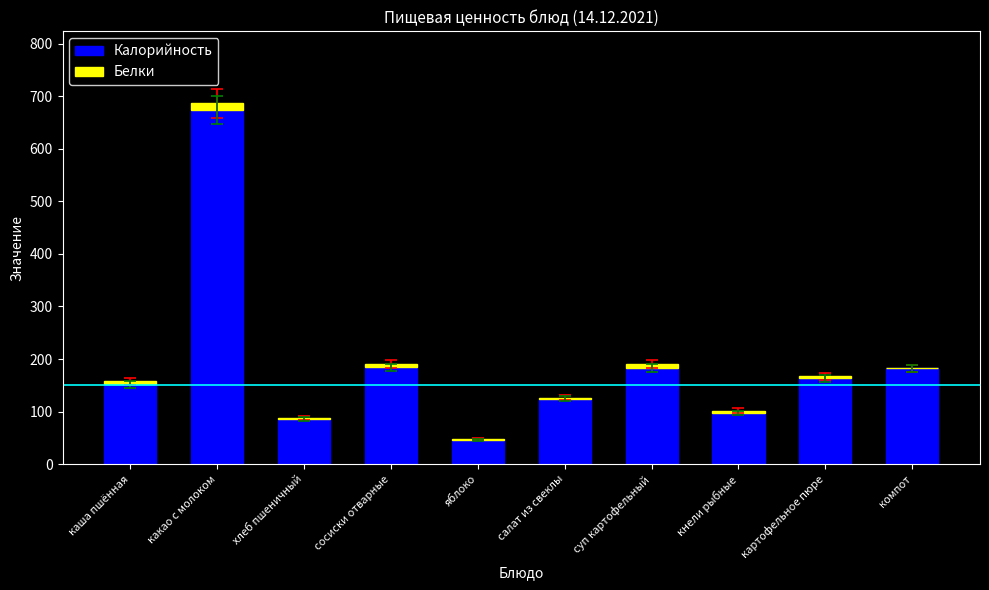

What is the sum of all Калорийность values?

1893.5